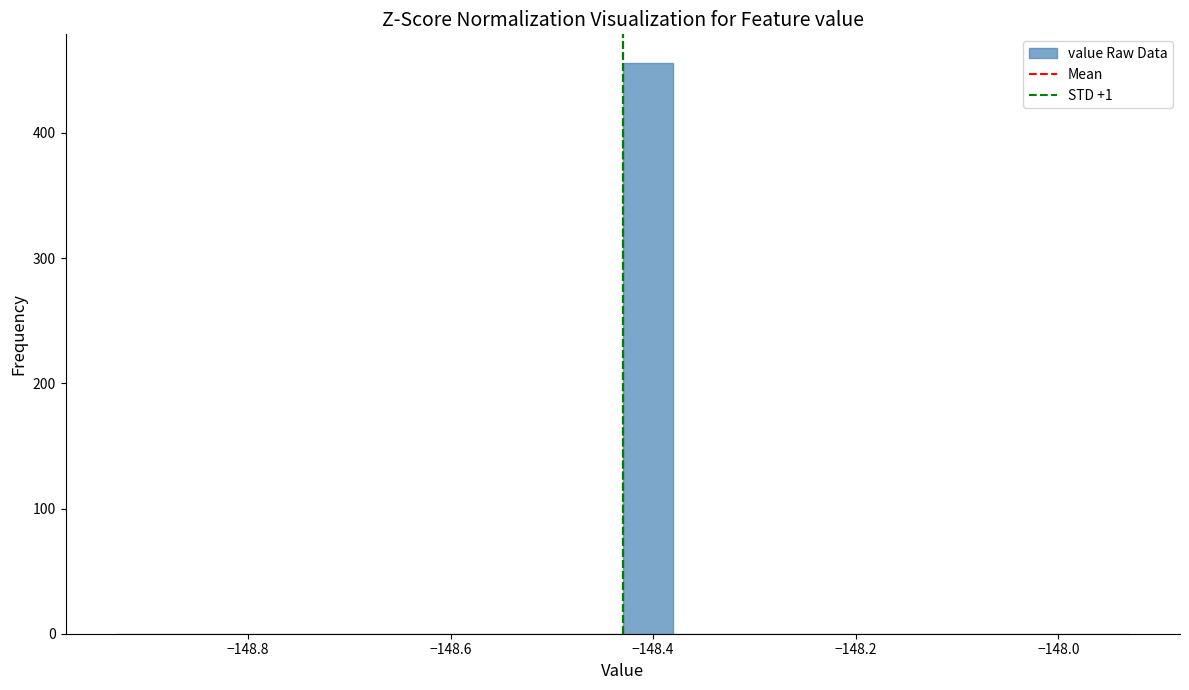

Read against the x-axis, roughly where is the centre of the tallest bar?

-148.40